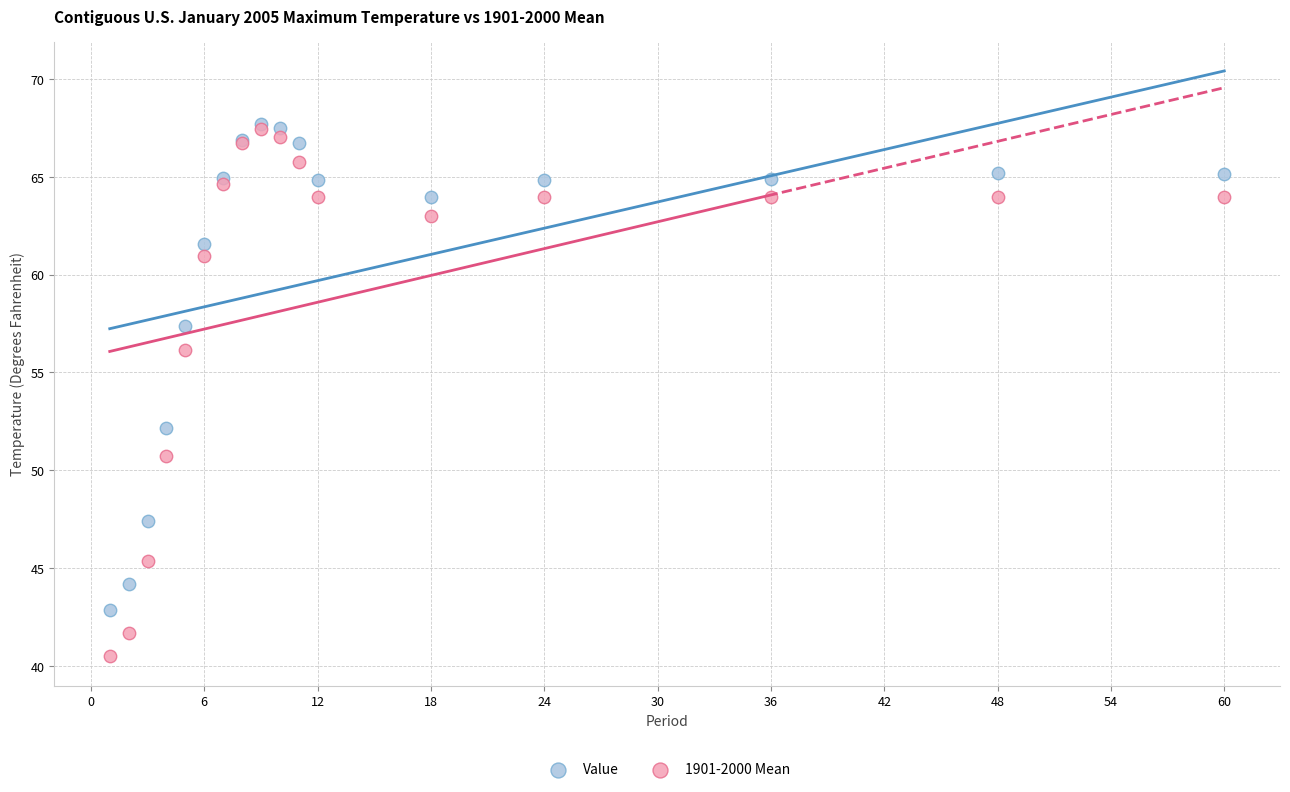

In the Value series, what Y value is closest to 55?

57.4